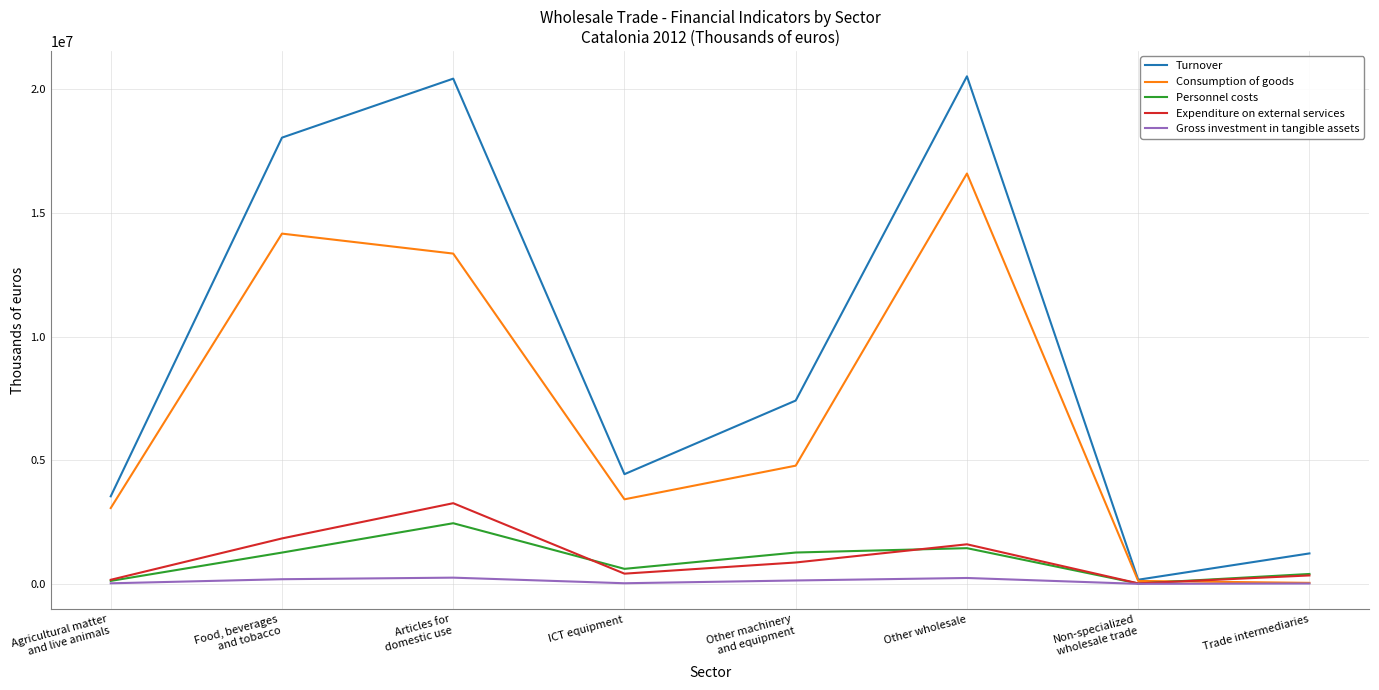

True or false: Consumption of goods has more than 0 interior local peaks.

True